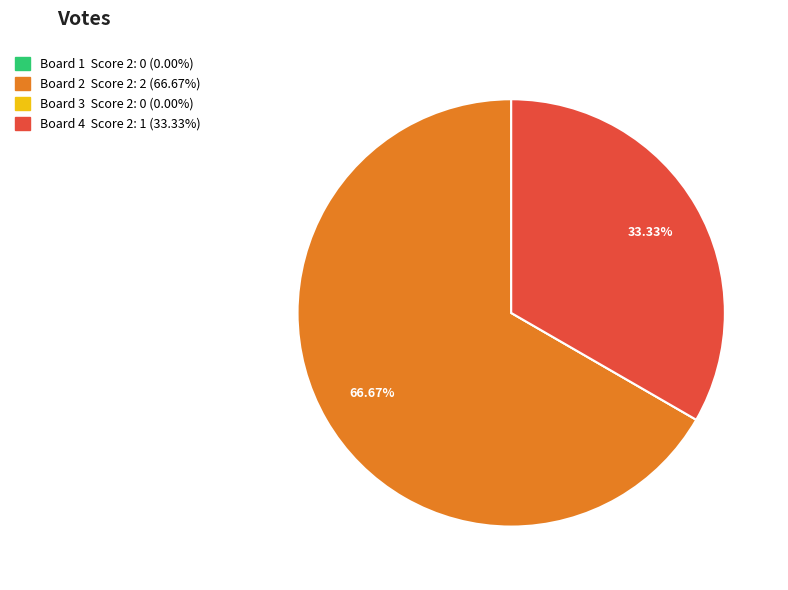

Is there a majority slice in this chart?

Yes